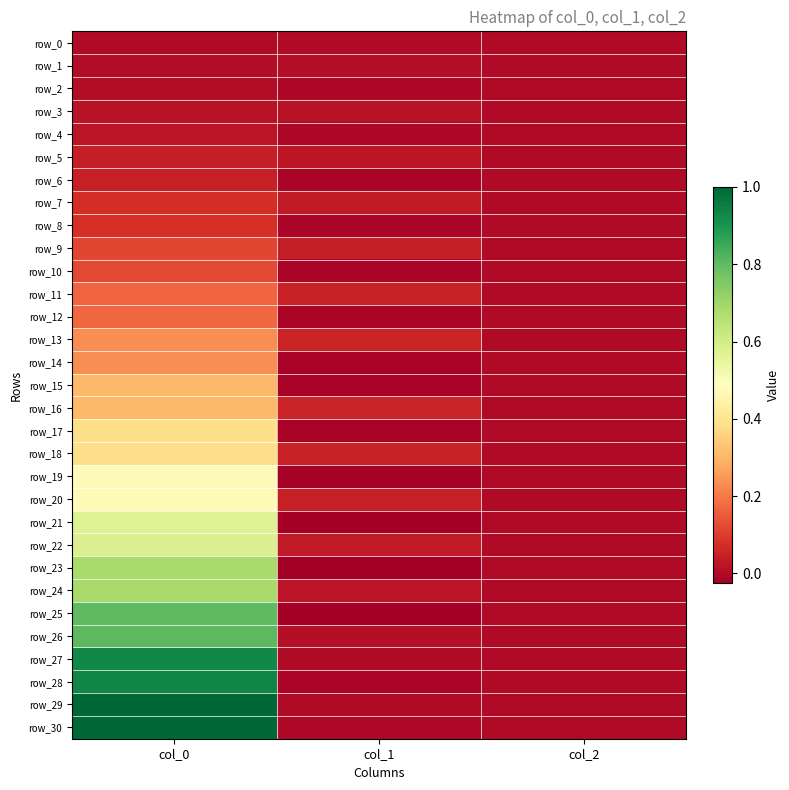

List the labels in order of row_20 value, largest first.

col_0, col_1, col_2